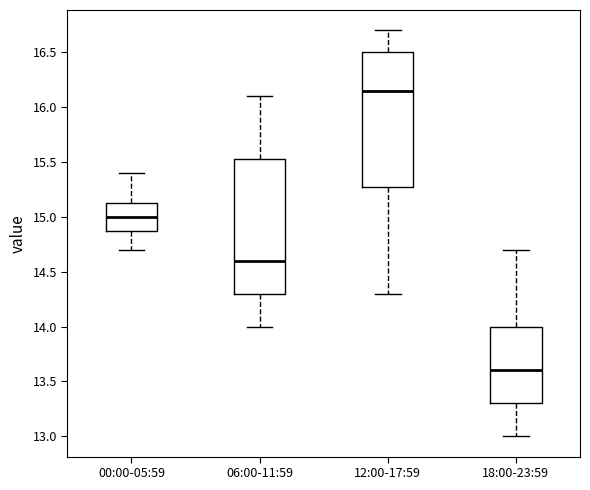

Reading left to right, transcribe this box plot: for each box, give where its median line is, the range the box spans, and where its two whiskers end, as read against the y-axis. The values are not printed on the chart, so give them approximately, as read against the axis.

00:00-05:59: median 15.00, box 14.90 to 15.15, whiskers 14.70 to 15.40
06:00-11:59: median 14.60, box 14.30 to 15.55, whiskers 14.00 to 16.10
12:00-17:59: median 16.15, box 15.30 to 16.50, whiskers 14.30 to 16.70
18:00-23:59: median 13.60, box 13.30 to 14.00, whiskers 13.00 to 14.70